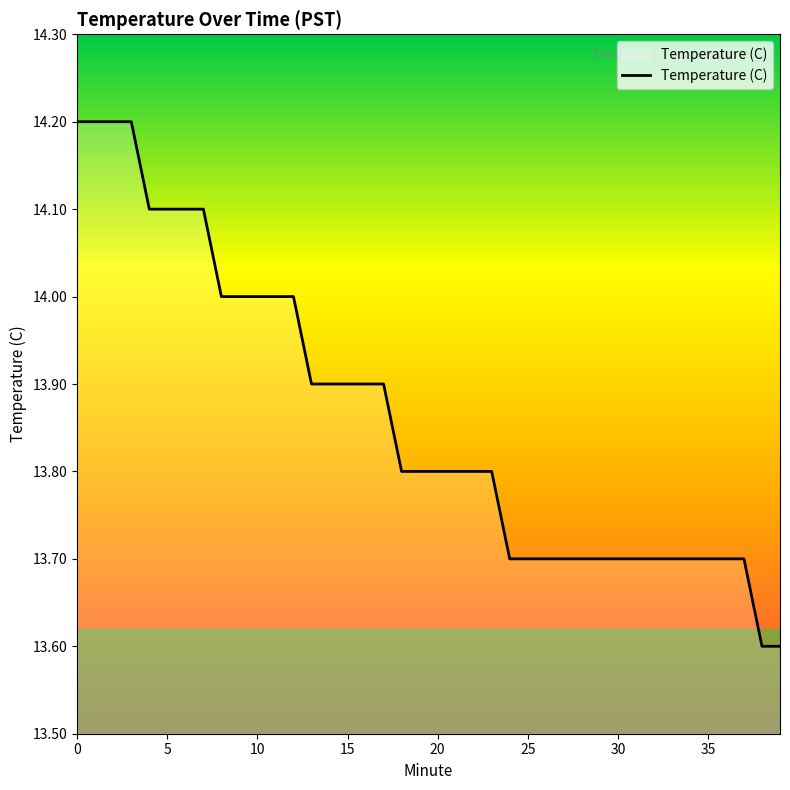

How many series are shown in this chart?

1